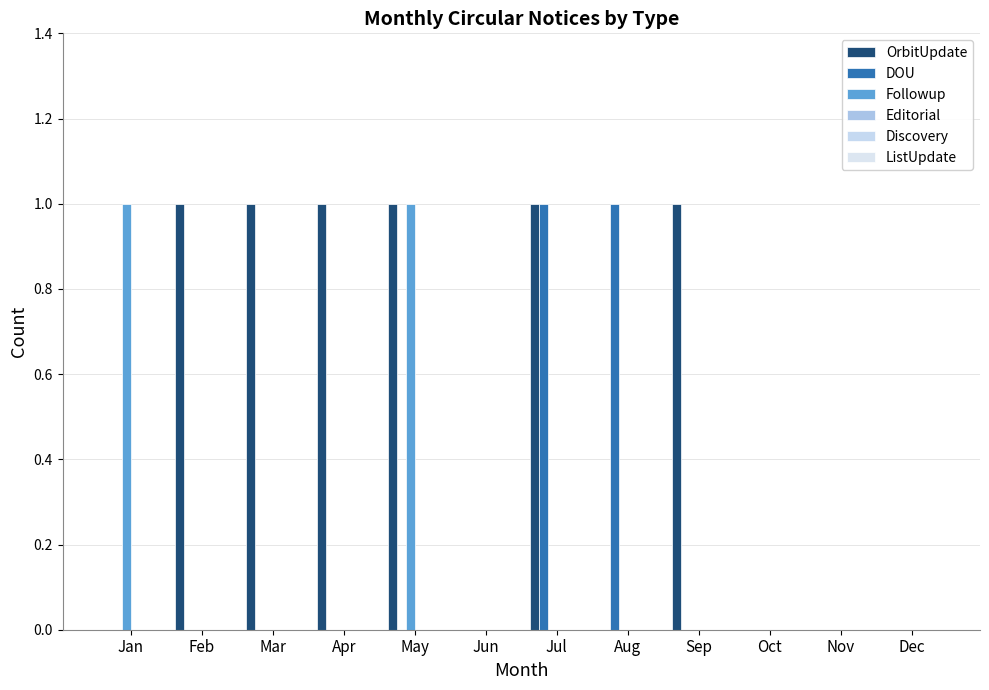

At which label is Followup closest to 0?

Feb